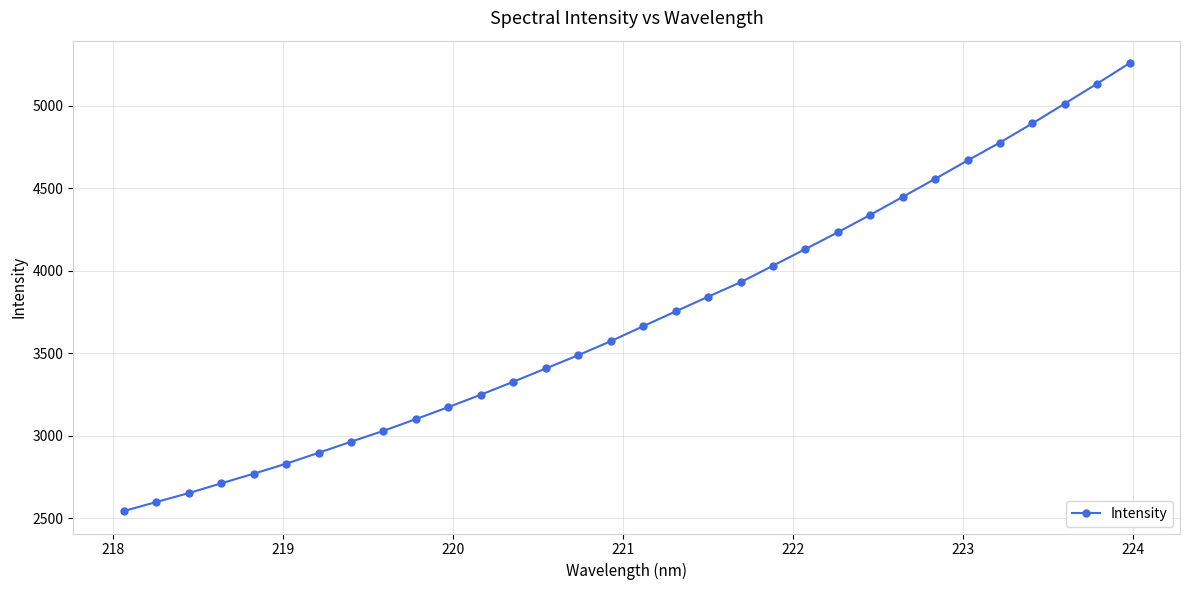

What is the sum of all values?

118991.8